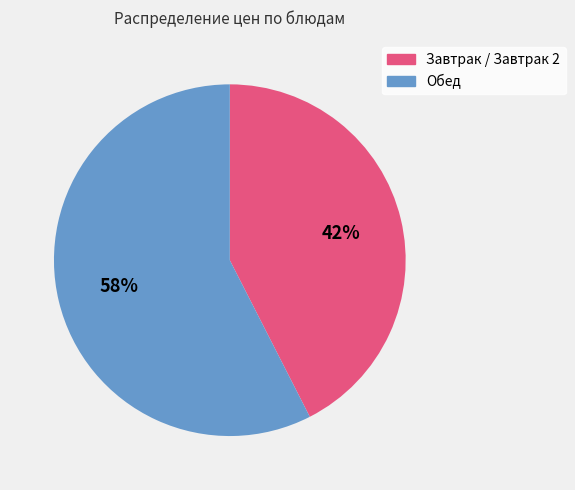

Count the number of slices in the pie.

2